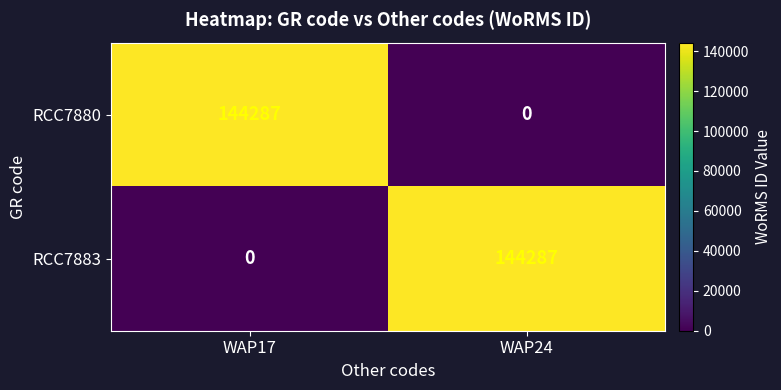

What is the sum of all RCC7880 values?

144287